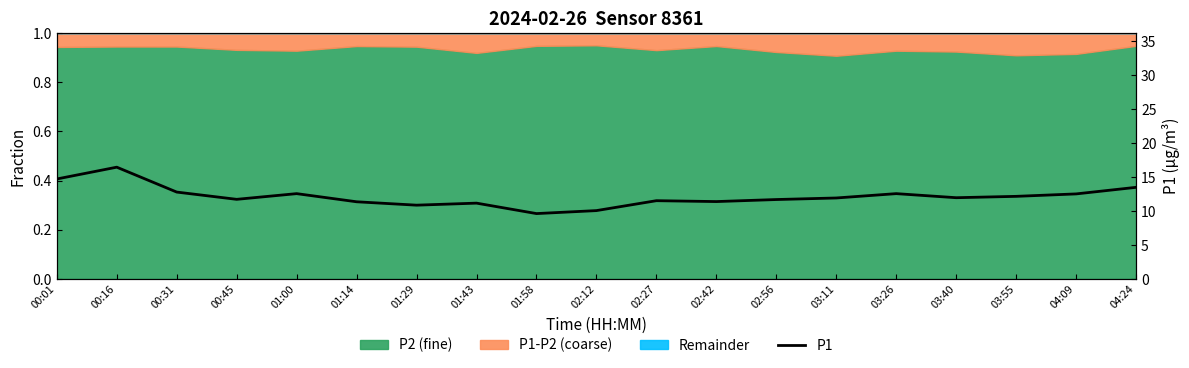

List the labels in order of value, smallest first.

01:58, 02:12, 01:29, 01:43, 01:14, 02:42, 02:27, 02:56, 00:45, 03:11, 03:40, 03:55, 04:09, 01:00, 03:26, 00:31, 04:24, 00:01, 00:16